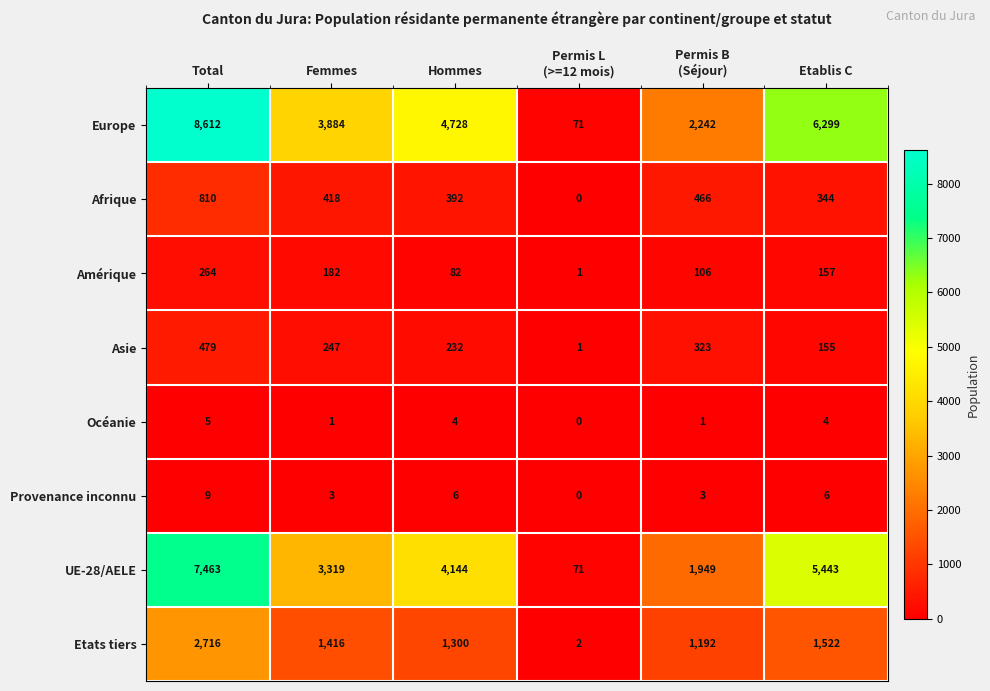

Which series has the largest range (max minus min)?

Europe